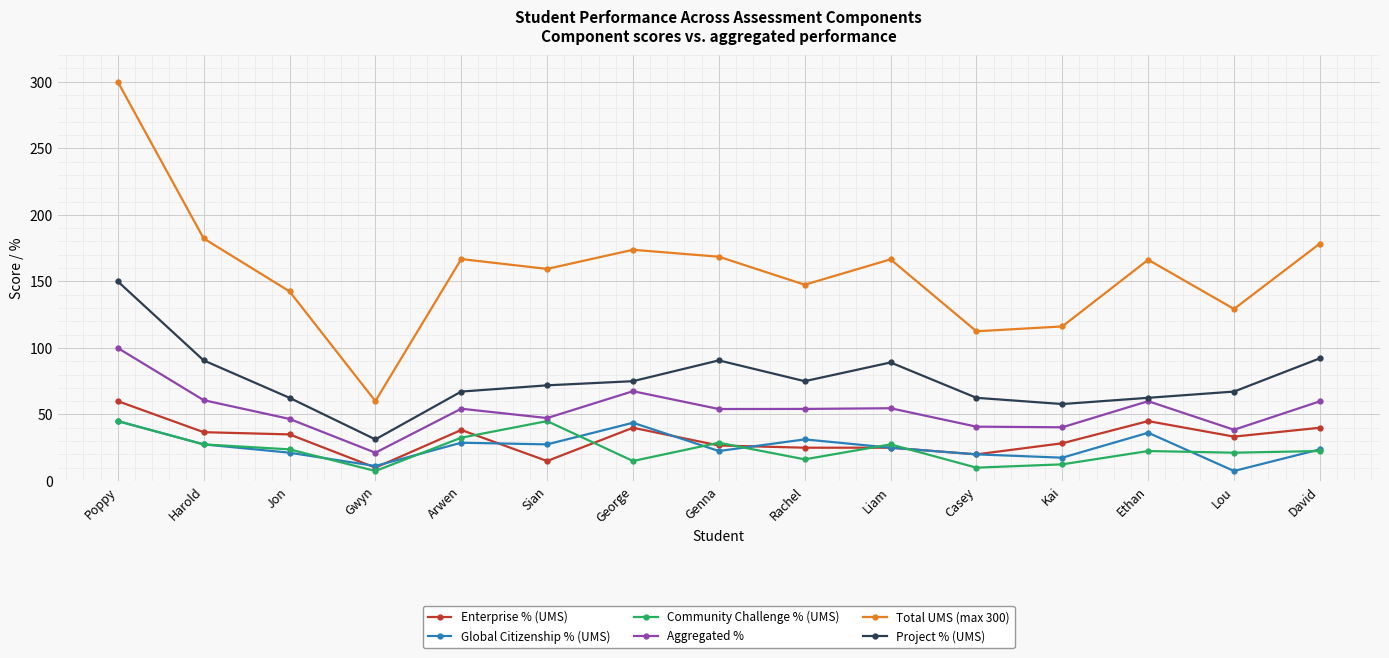

Read the Community Challenge % (UMS) value at Kai.

12.5